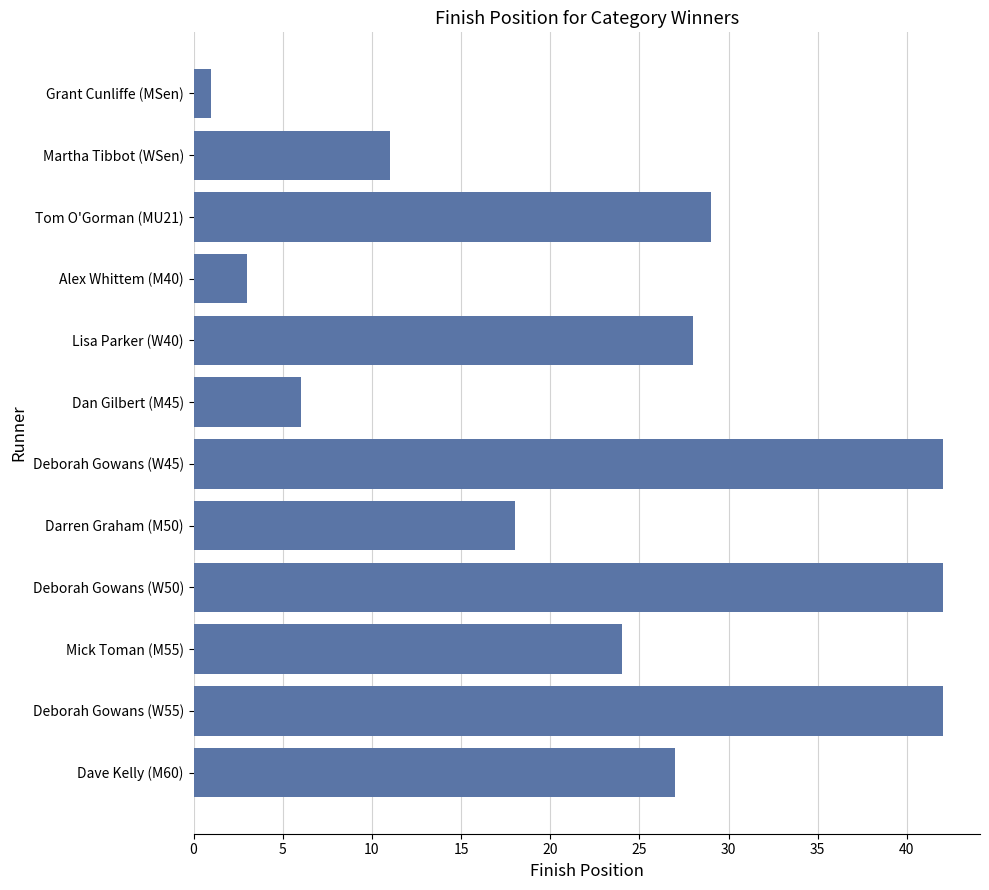

Count the values in the range 11 to 42.

9